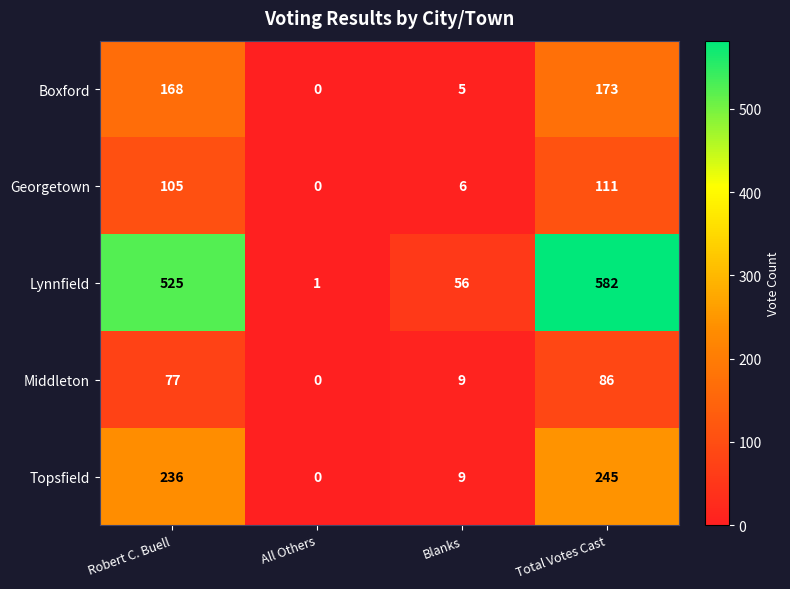

Count the number of categories in the chart.

4